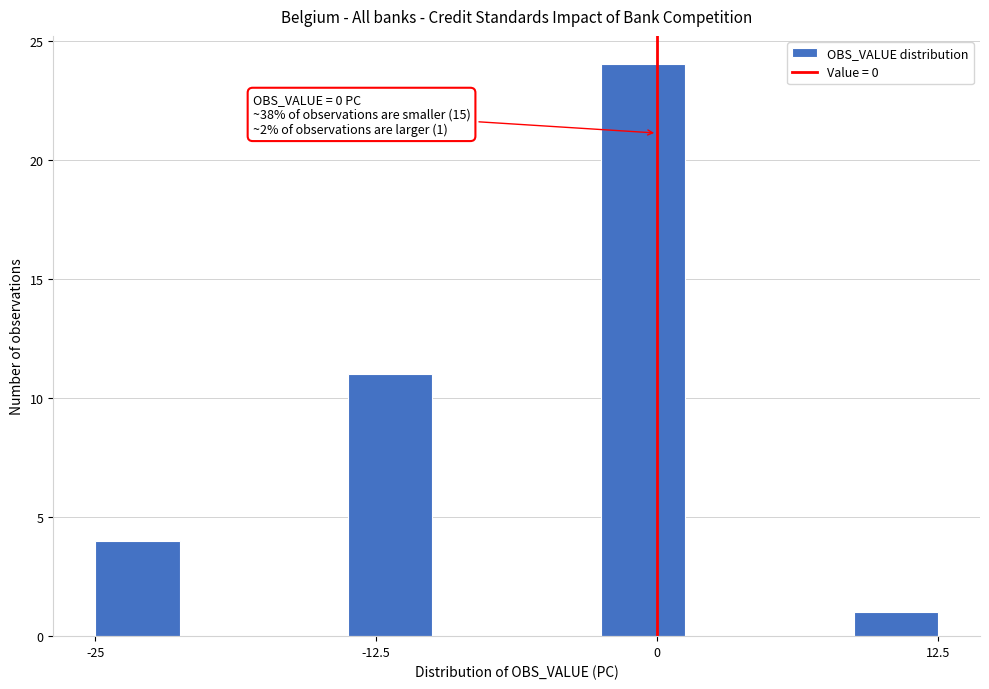

Read against the x-axis, roughly where is the centre of the tallest bar?

0